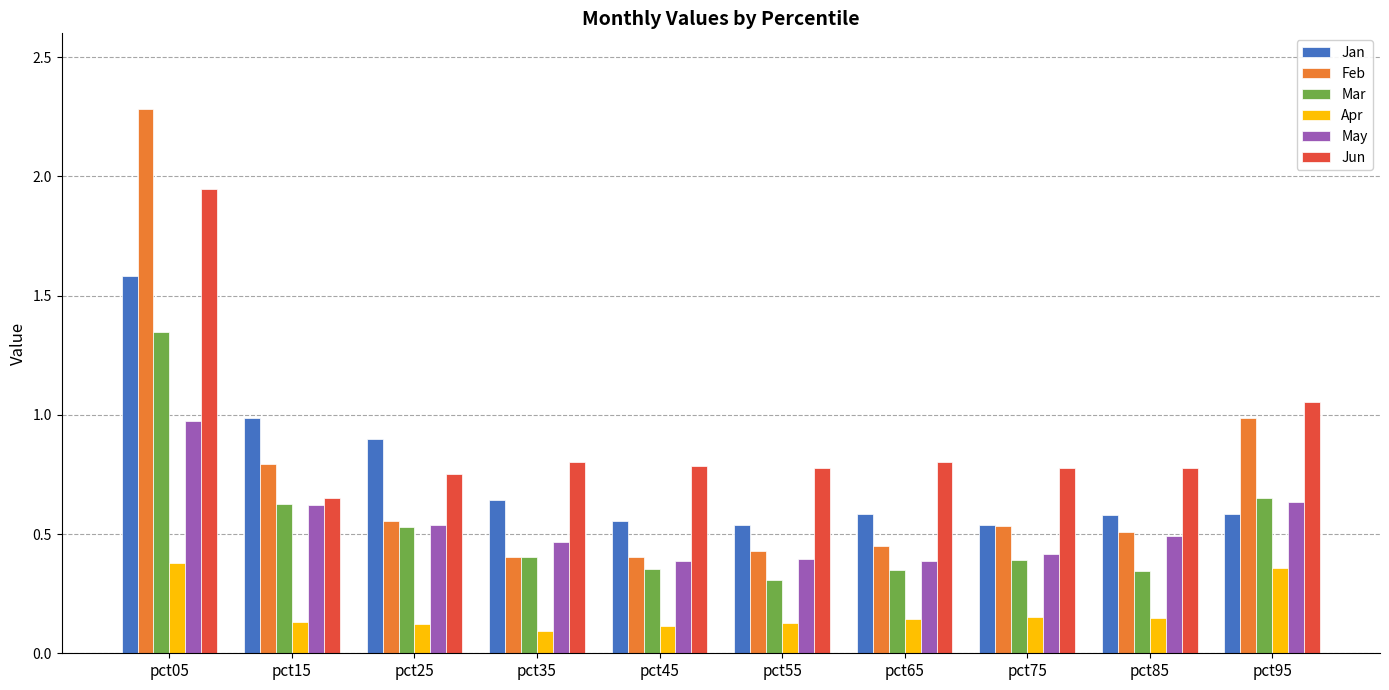

What is the greatest value displayed?

2.3